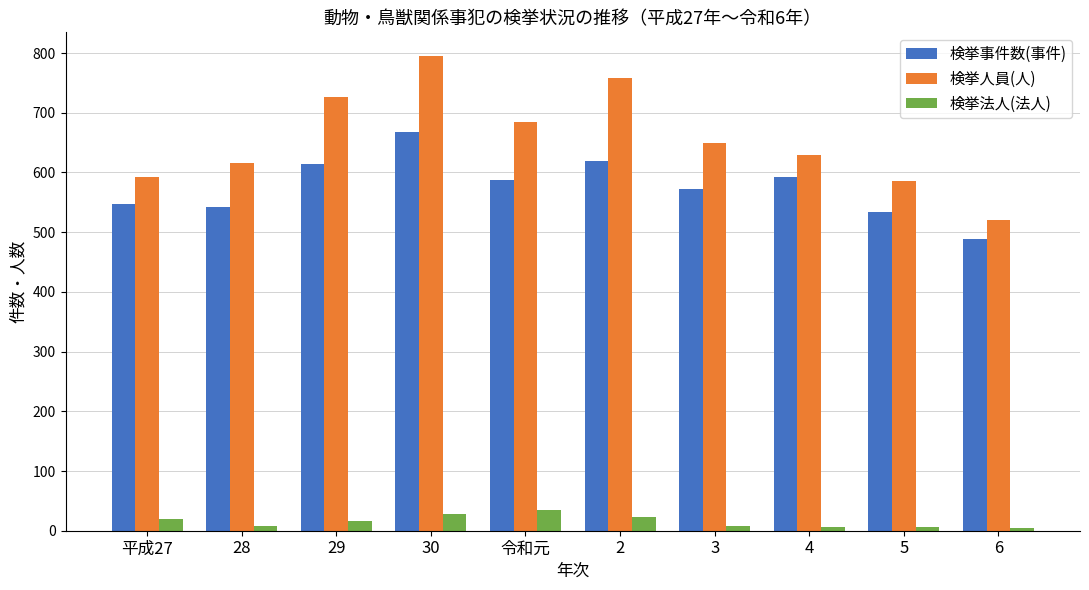

What is the sum of the 検挙事件数(事件) values at 3 and 2?

1192